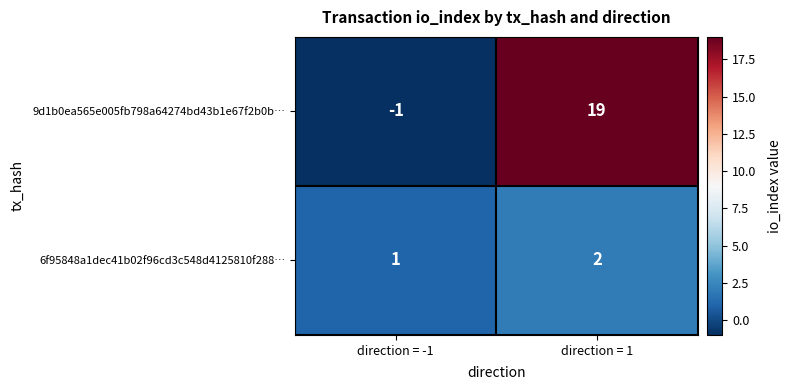

Reading right to left, extract all data points from this chart.

9d1b0ea565e005fb798a64274bd43b1e67f2b0b…: 19	-1
6f95848a1dec41b02f96cd3c548d4125810f288…: 2	1